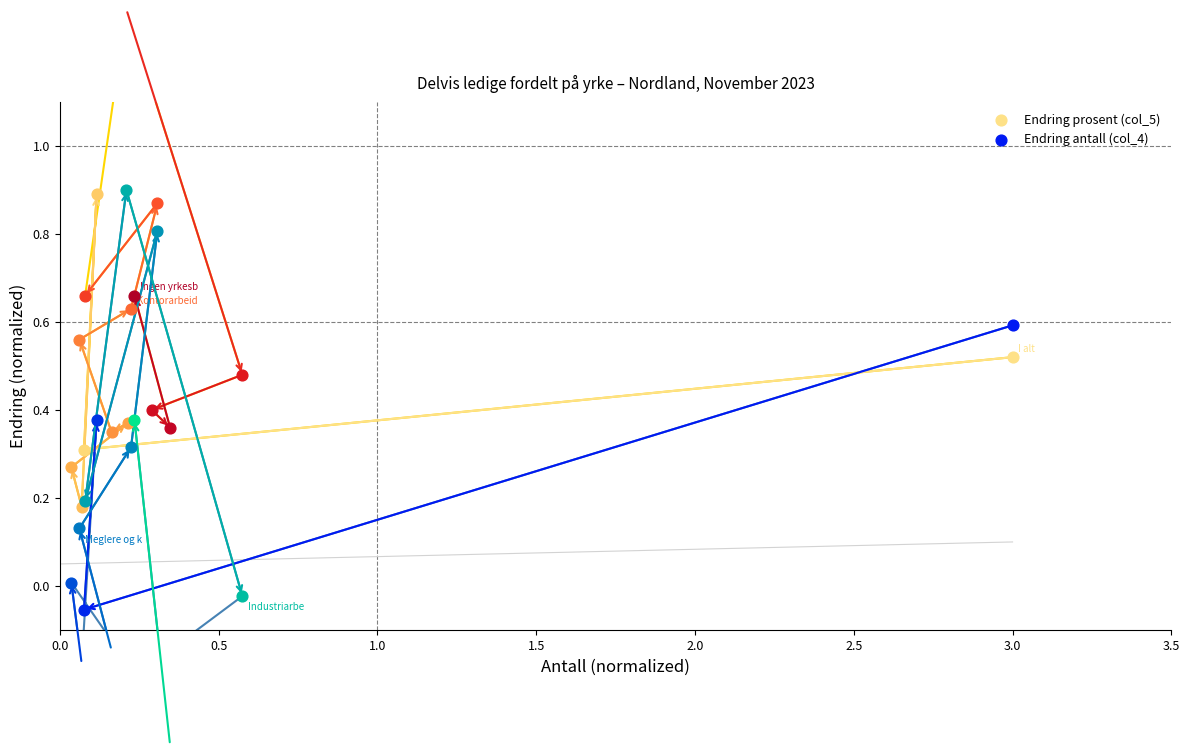

Which series contains the lowest Y value?

Endring antall (col_4)